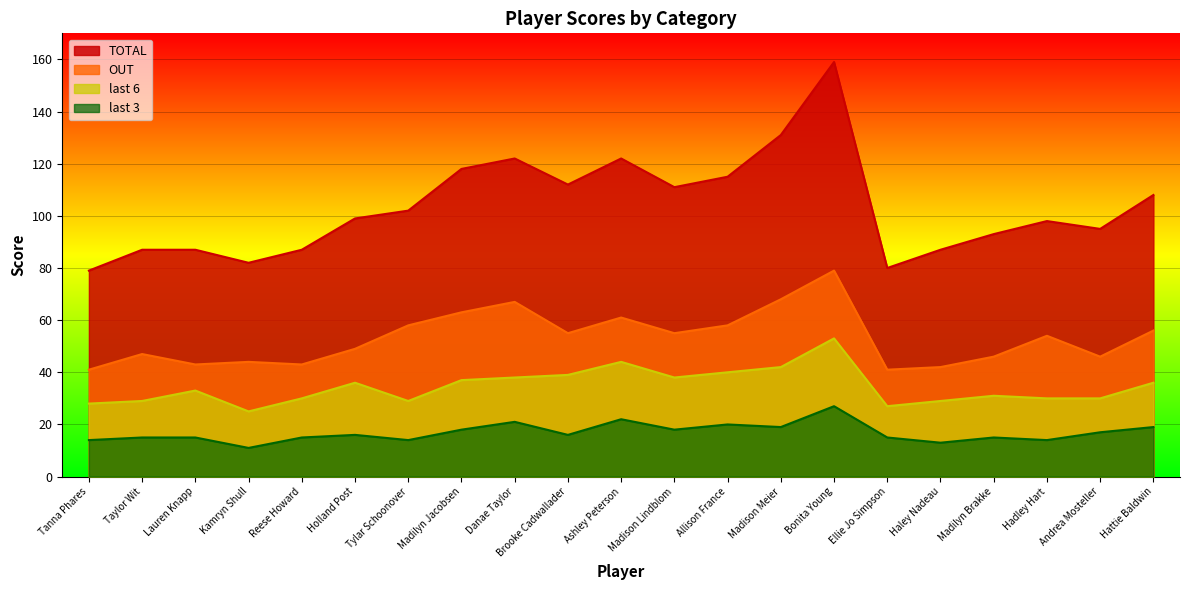

At which label is last 3 closest to 19?

Madison Meier